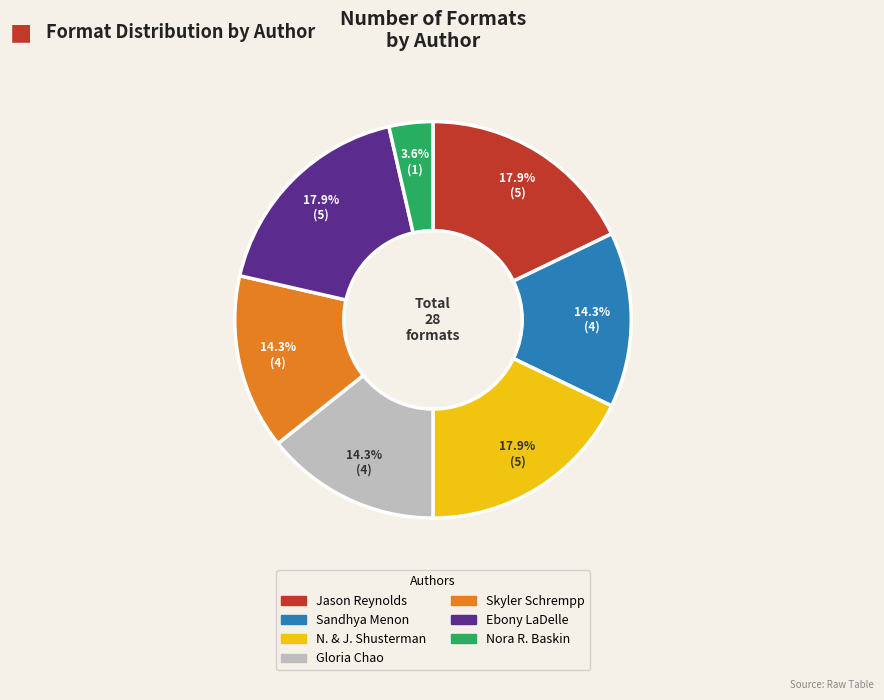

Is there any slice that represents more than half of the pie?

No